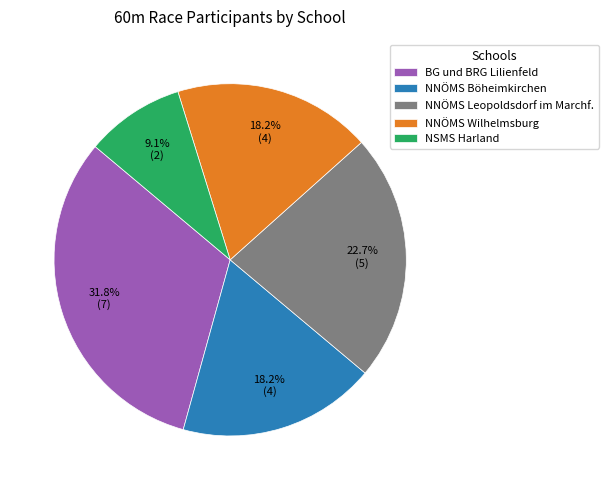

What percentage is the NNÖMS Böheimkirchen slice, to the nearest percent?

18%